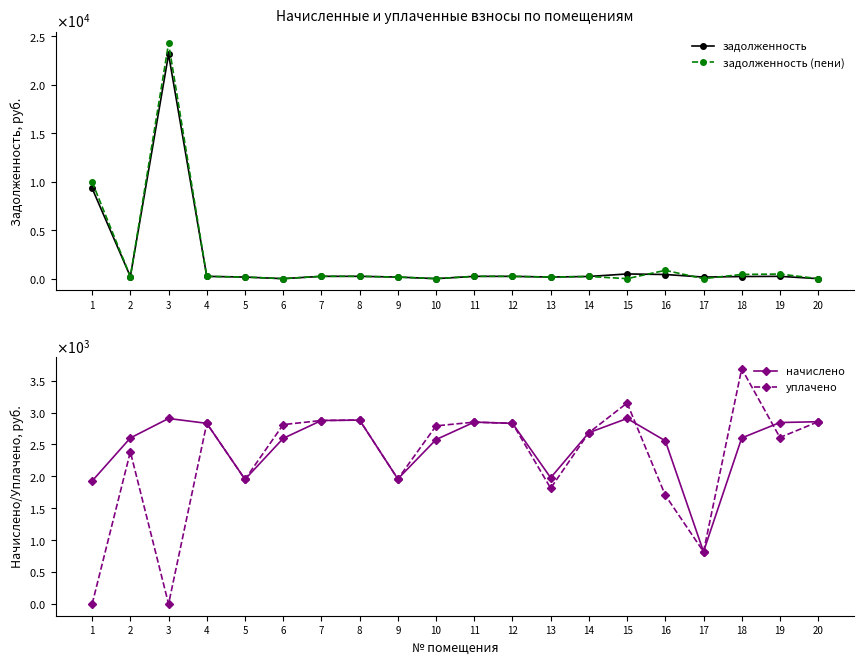

True or false: задолженность has a value of 307.0 at 12.

False